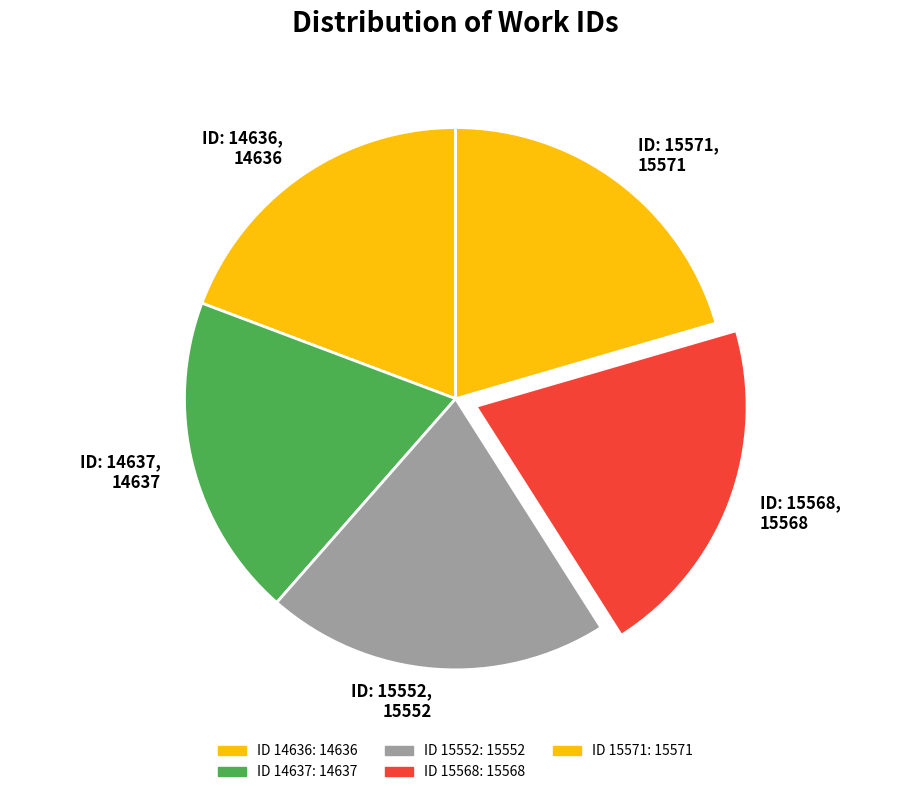

What is the ratio of the value at ID: 15568, 15568 to the value at ID: 15552, 15552?

1.0